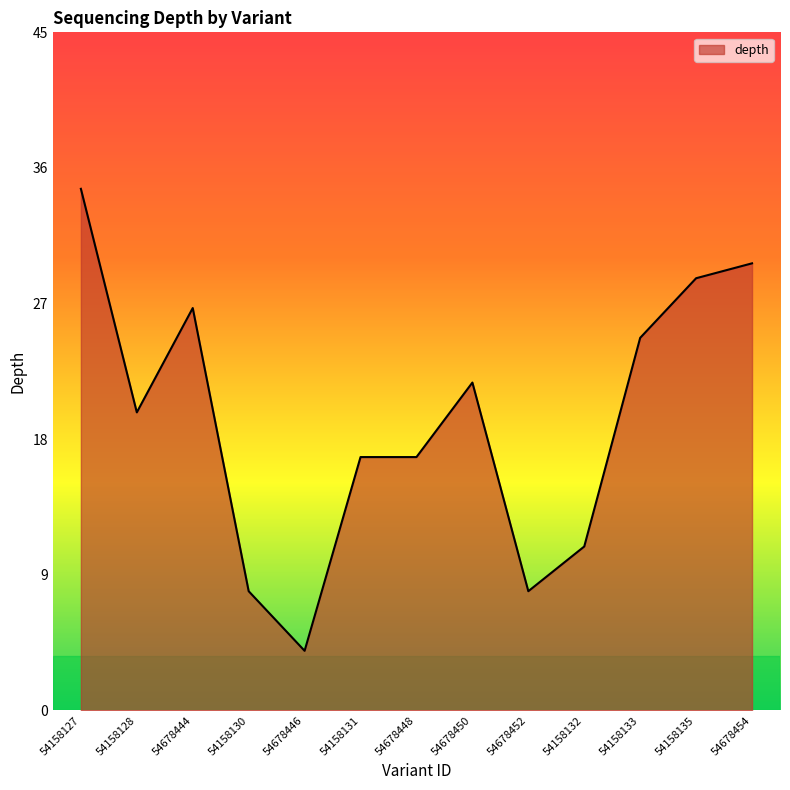

Reading left to right, transcribe all the data shown in this chart.

35	20	27	8	4	17	17	22	8	11	25	29	30